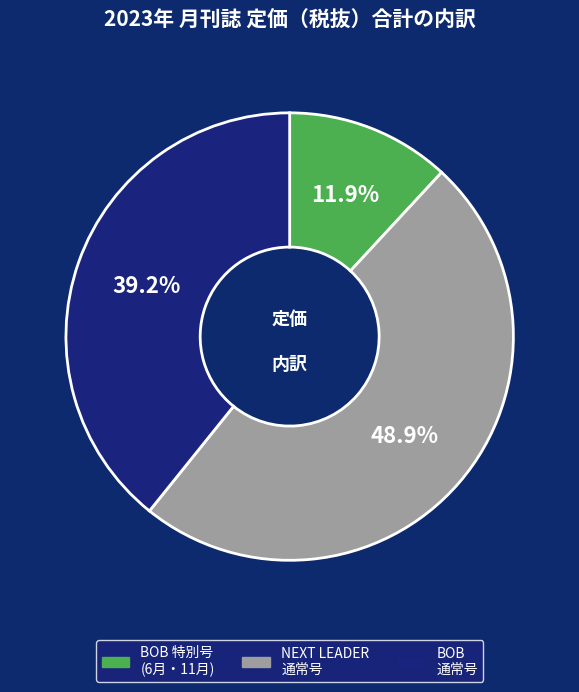

Does any single category account for the majority?

No